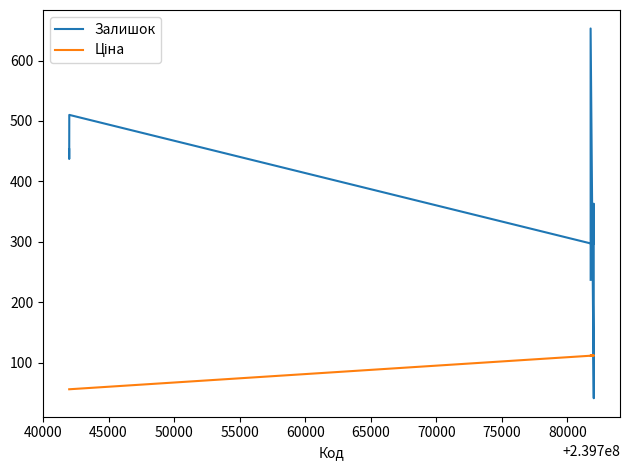

How many data points in Залишок are less than 437?

4